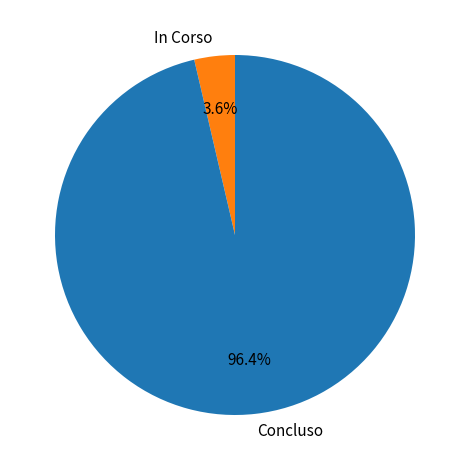

Count the number of slices in the pie.

2